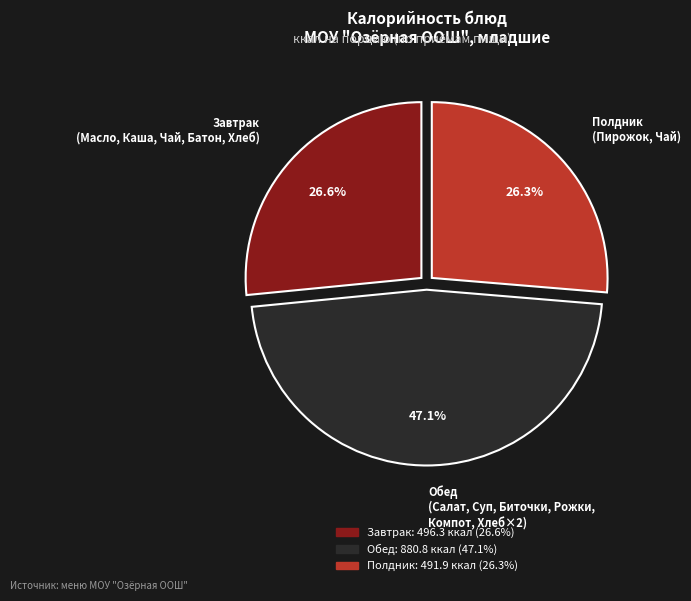

Count the number of slices in the pie.

3